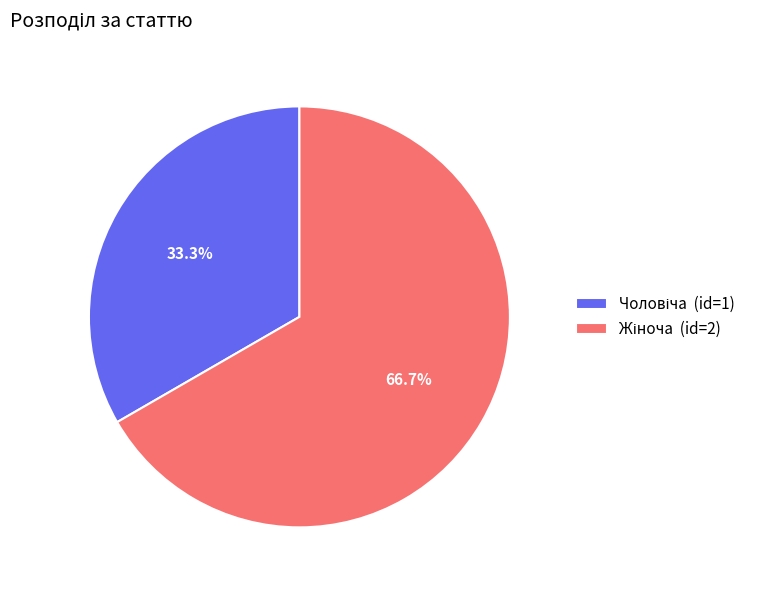

To the nearest percent, what is the difference between the largest and smallest slice percentages?

33%